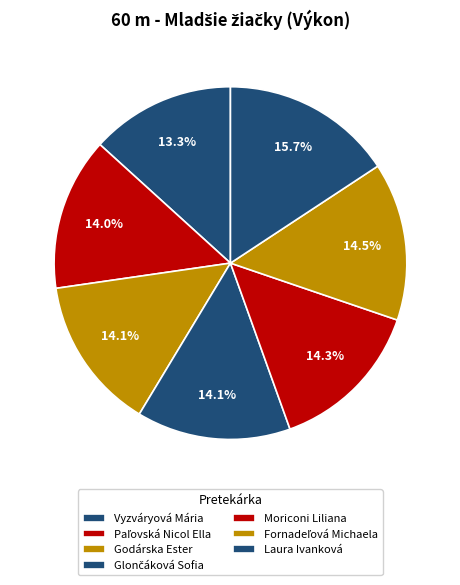

True or false: Moriconi Liliana accounts for 1% of the total.

False